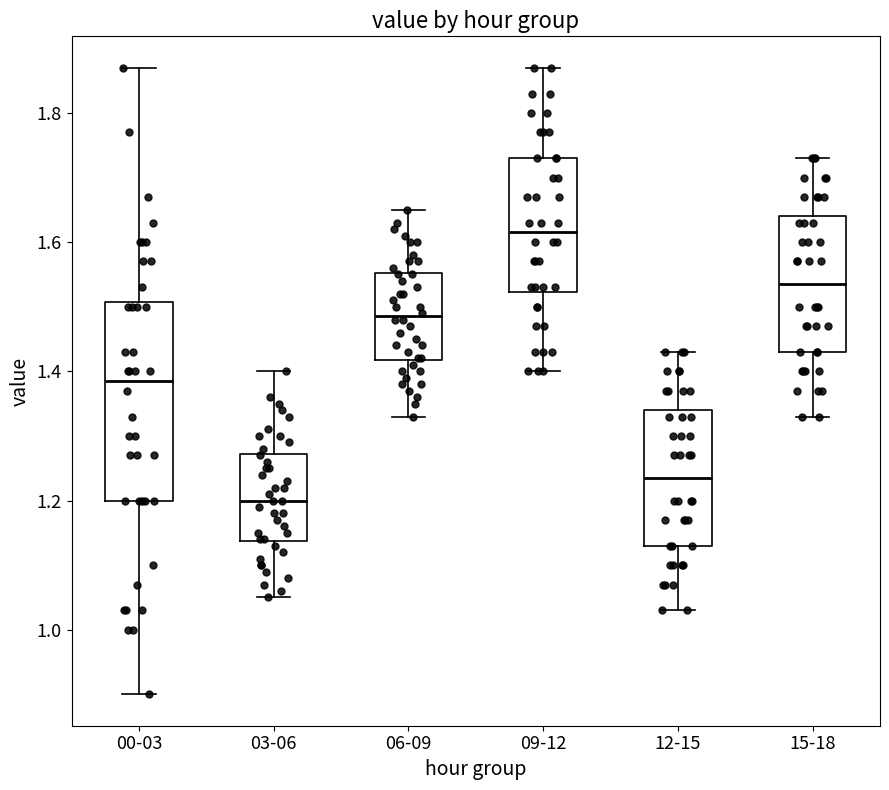

Which box is the tallest, from its lower edge to its upper edge?

00-03